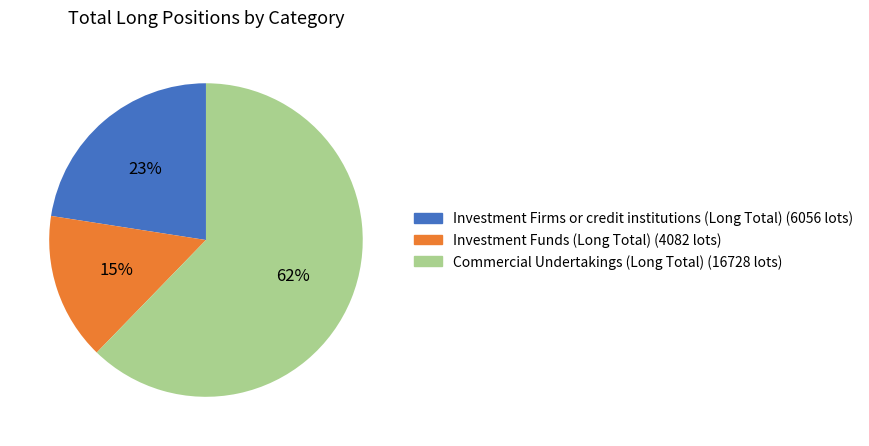

To the nearest percent, what is the difference between the largest and smallest slice percentages?

47%